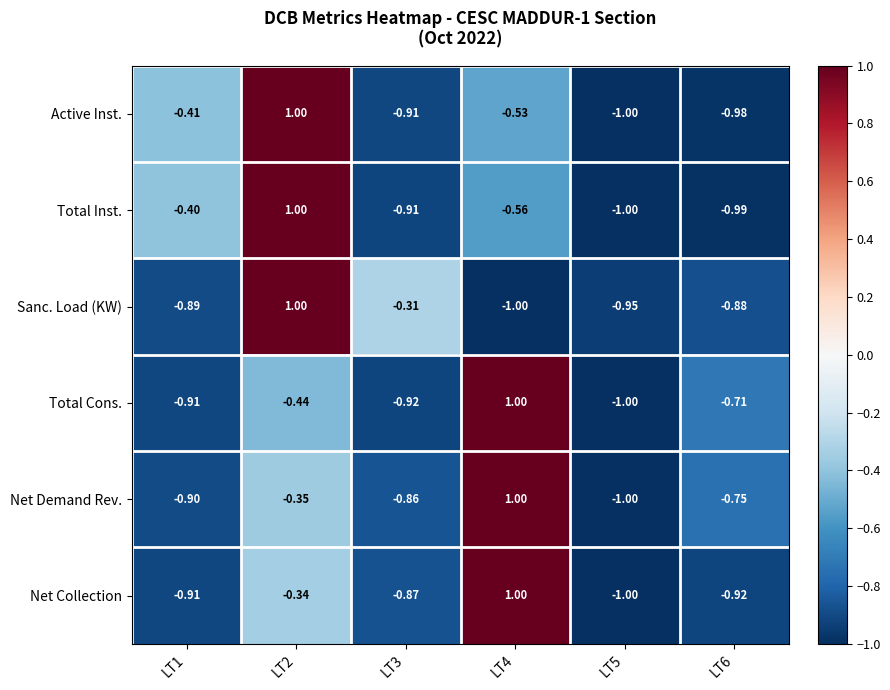

Which series changed the most between LT3 and LT5?

Sanc. Load (KW)